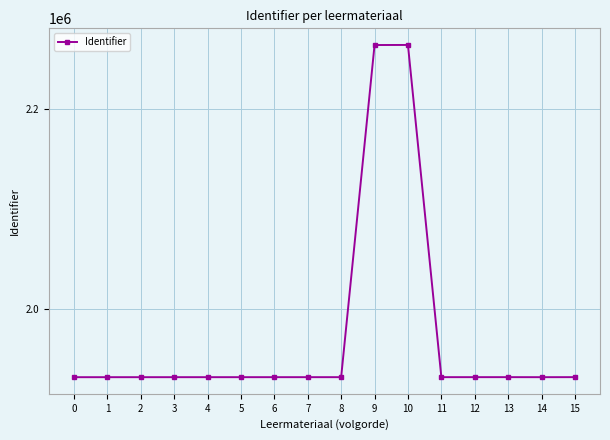

True or false: the data shows 3939329 at 10.

False